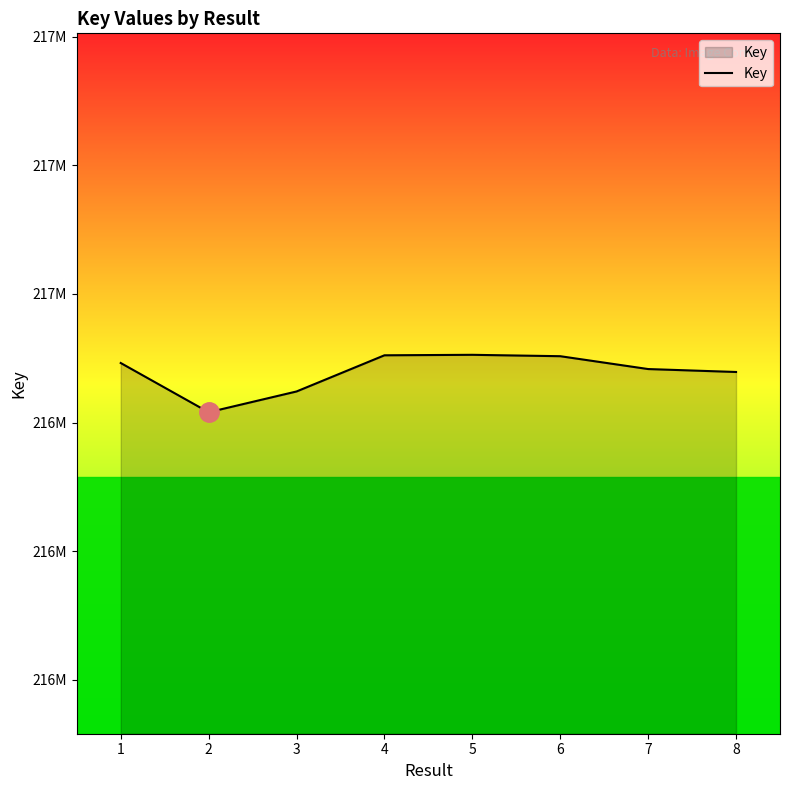

Is this an area chart (filled region under the line)?

Yes